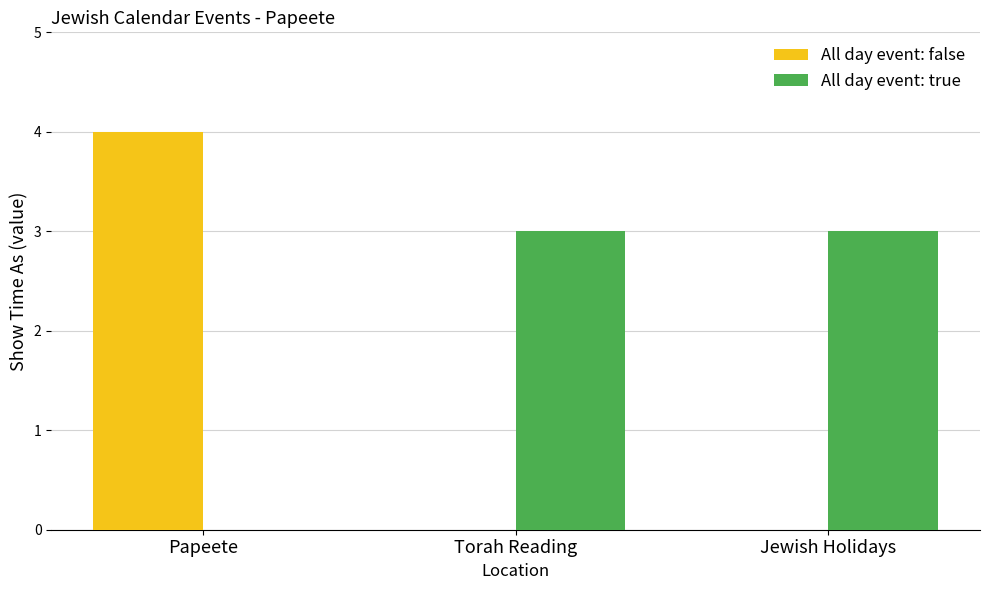

Reading left to right, transcribe all the data shown in this chart.

All day event: false: 4	0	0
All day event: true: 0	3	3